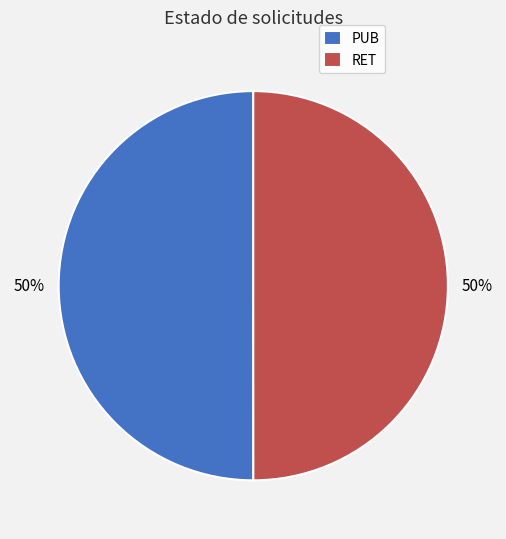

What is the ratio of the value at RET to the value at PUB?

1.0